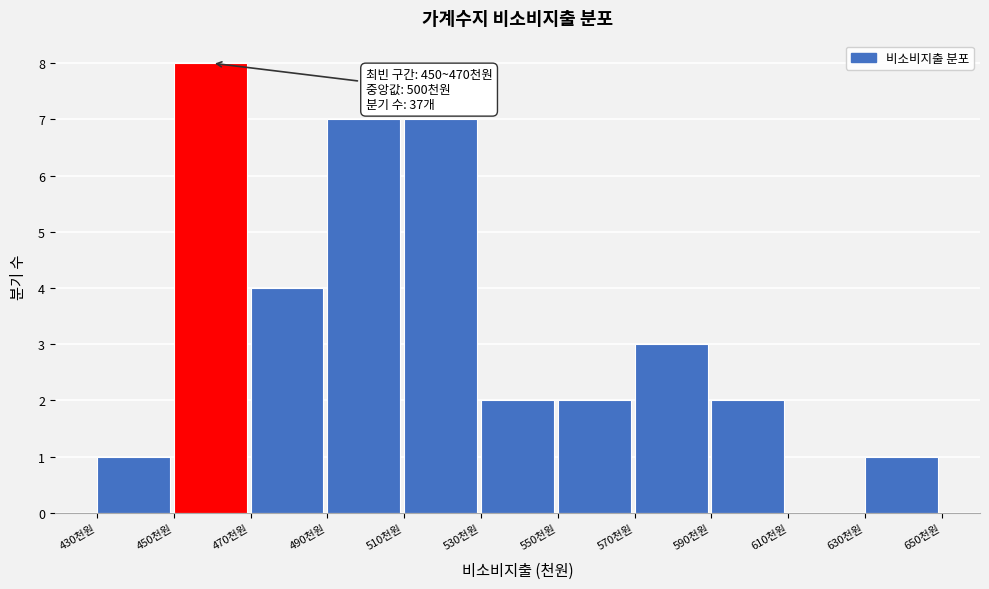

Over which range of the x-axis is the bar tallest?

450 to 470